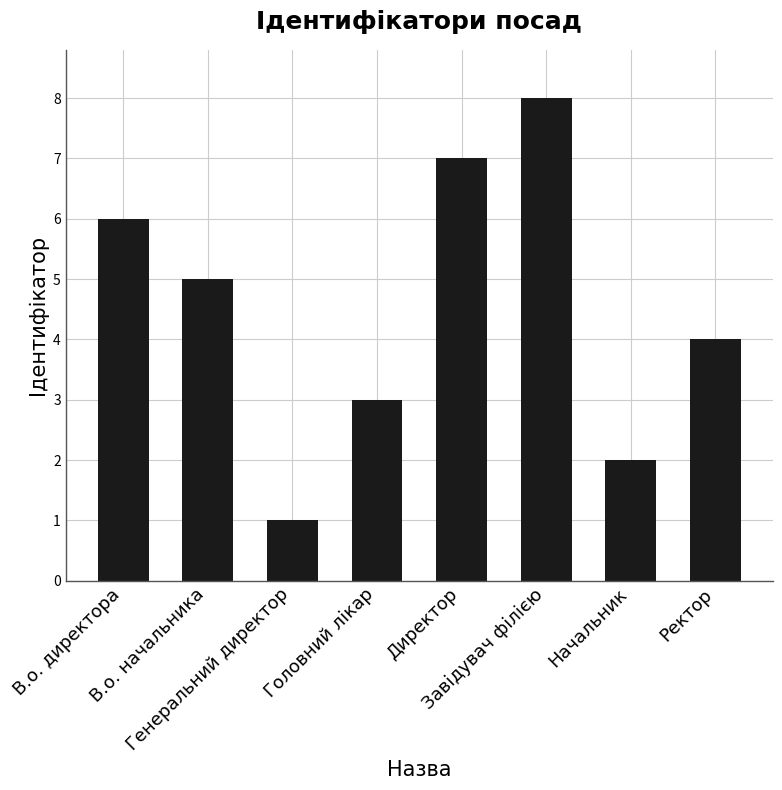

List the labels in order of value, largest first.

Завідувач філією, Директор, В.о. директора, В.о. начальника, Ректор, Головний лікар, Начальник, Генеральний директор